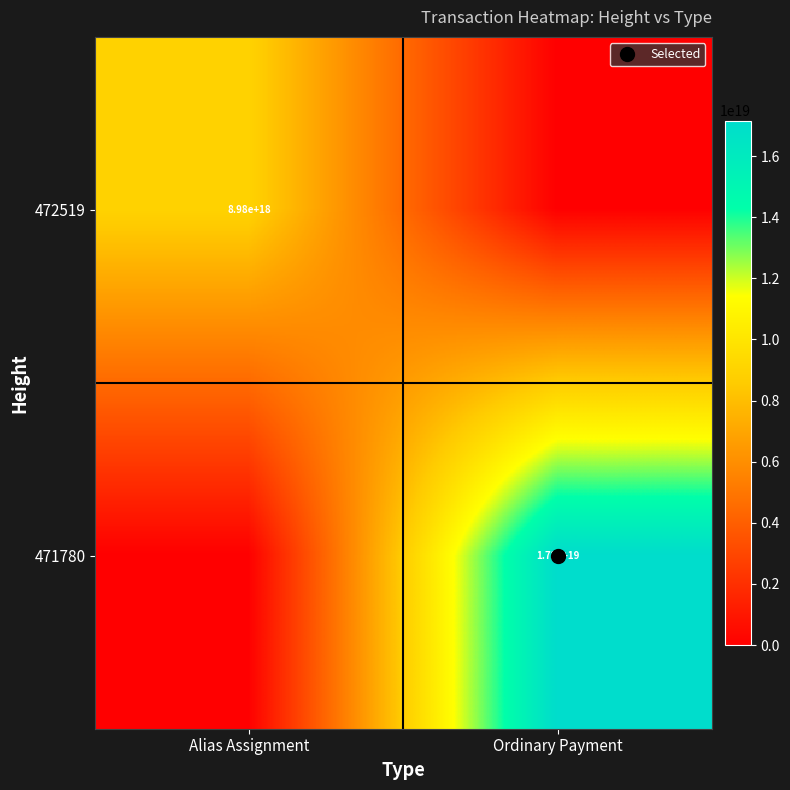

The 472519 series shows -5254626720983181312 at Ordinary Payment. True or false?

False